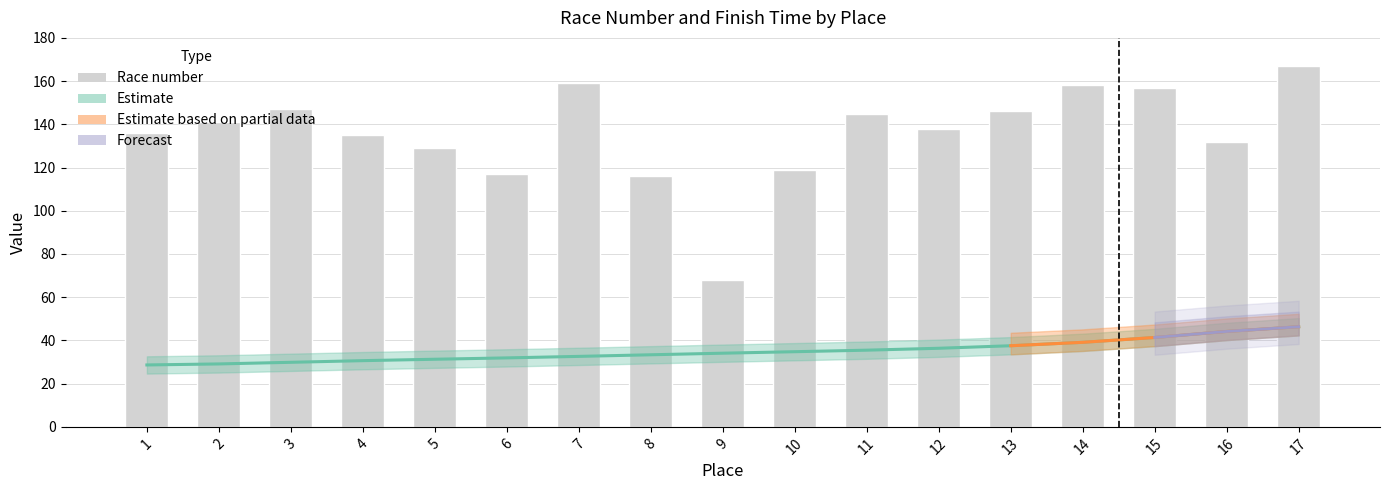

Reading left to right, extract all data points from this chart.

1=136	2=141	3=147	4=135	5=129	6=117	7=159	8=116	9=68	10=119	11=145	12=138	13=146	14=158	15=157	16=132	17=167